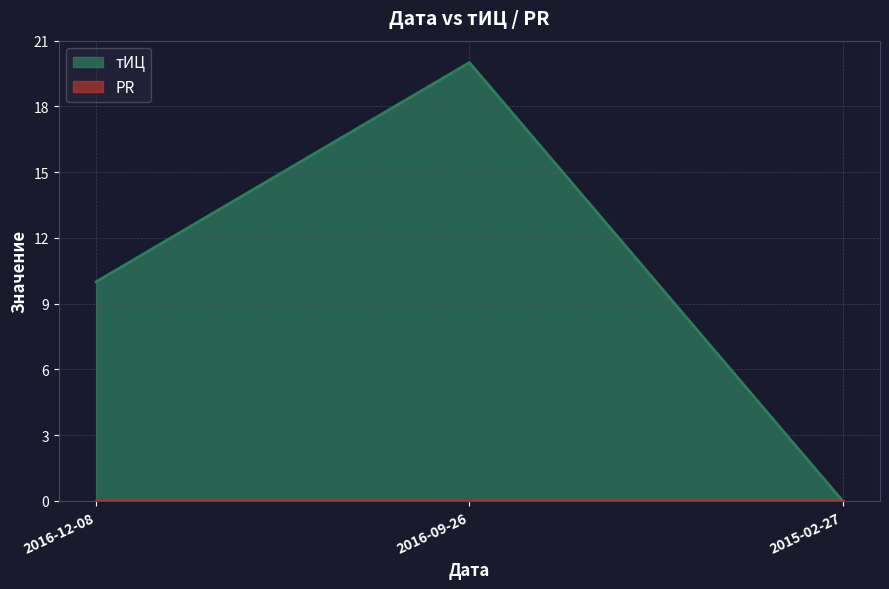

Rank the categories by value from lowest to highest.

2015-02-27, 2016-12-08, 2016-09-26